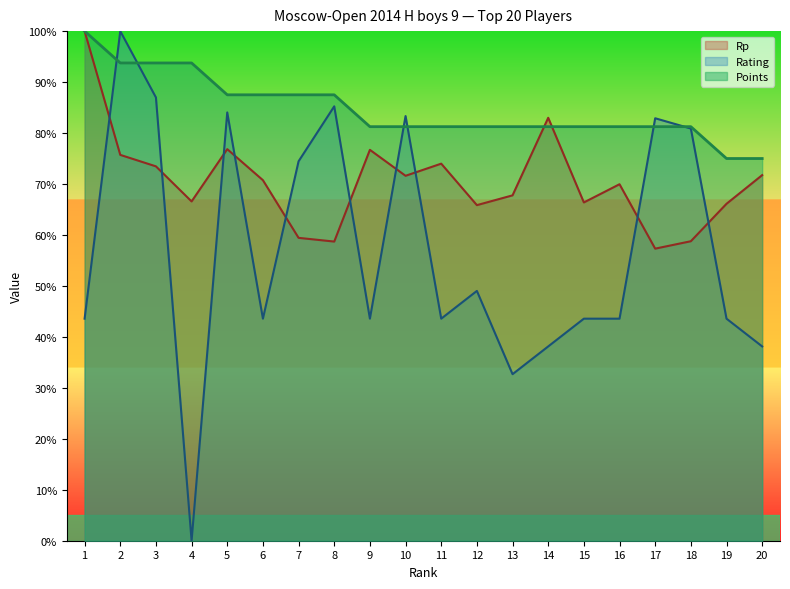

Reading left to right, transcribe all the data shown in this chart.

Points: 100.0	93.8	93.8	93.8	87.5	87.5	87.5	87.5	81.2	81.2	81.2	81.2	81.2	81.2	81.2	81.2	81.2	81.2	75.0	75.0
Rating: 43.6	100.0	87.0	0.0	84.0	43.6	74.5	85.2	43.6	83.3	43.6	49.0	32.7	38.1	43.6	43.6	82.9	80.9	43.6	38.1
Rp: 100.0	75.7	73.5	66.6	76.8	70.7	59.4	58.7	76.7	71.6	74.0	65.9	67.8	83.0	66.4	70.0	57.3	58.8	66.1	71.7